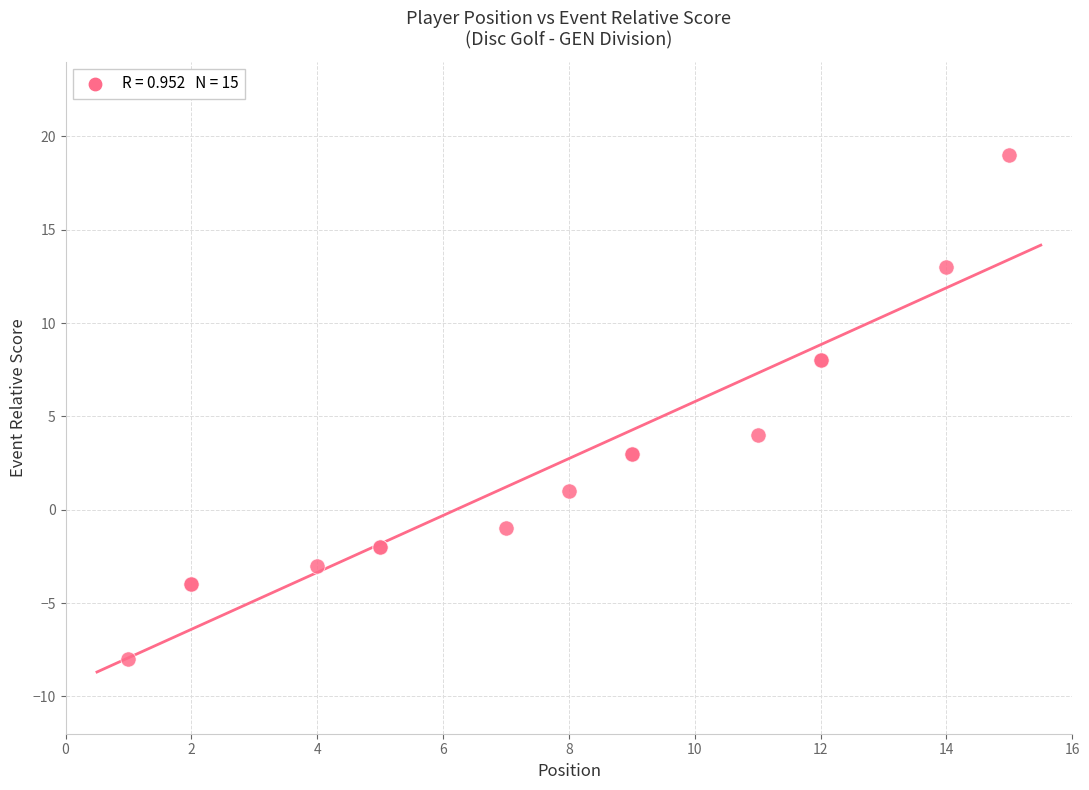

What Y value in the scatter plot is closest to 5?

4